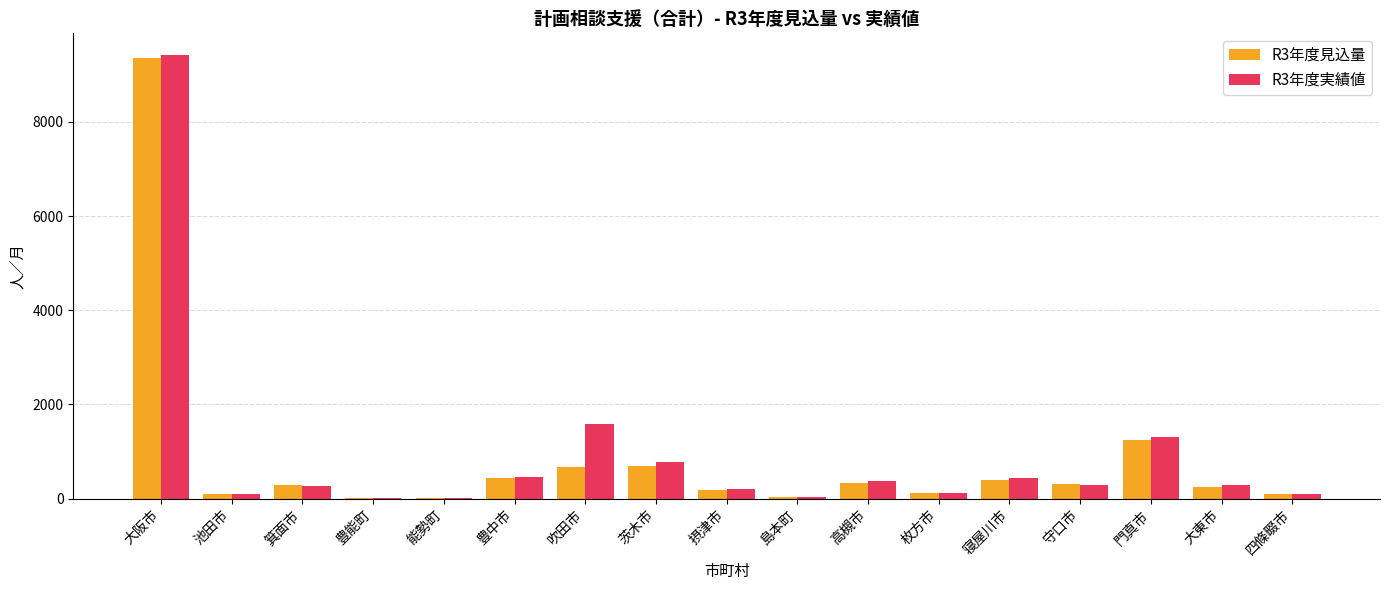

Is the value of R3年度実績値 at 箕面市 greater than the value of R3年度見込量 at 寝屋川市?

No